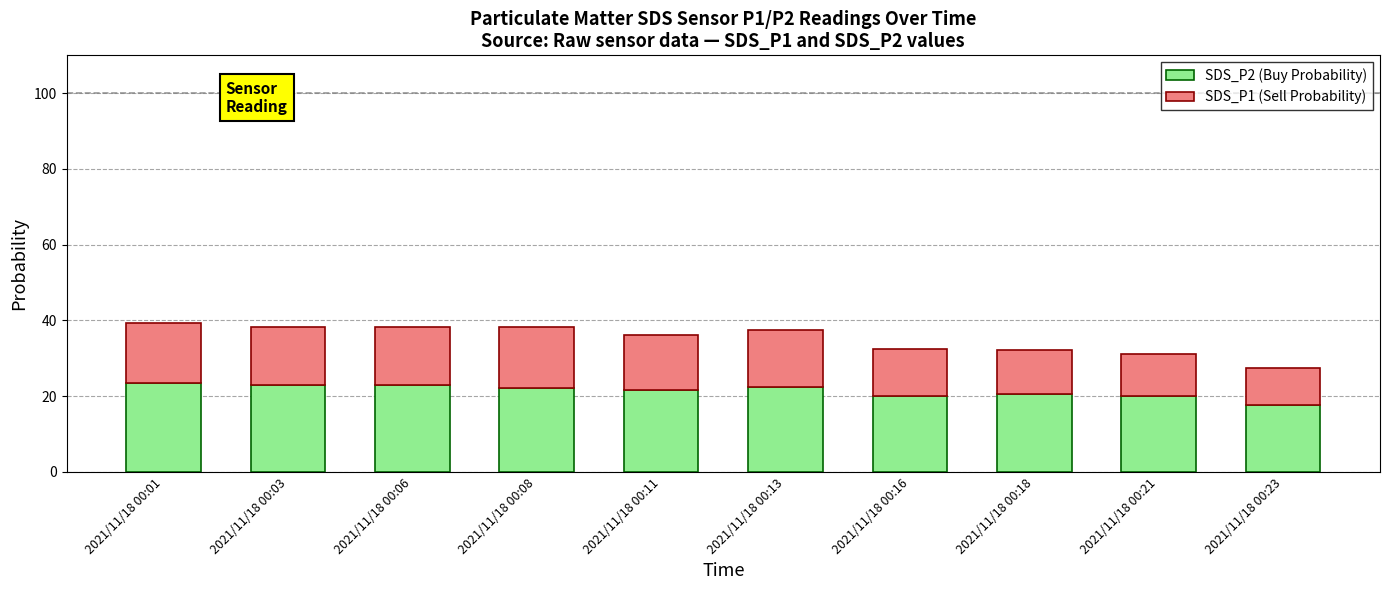

What is the maximum value for SDS_P2 (Buy Probability)?

23.5